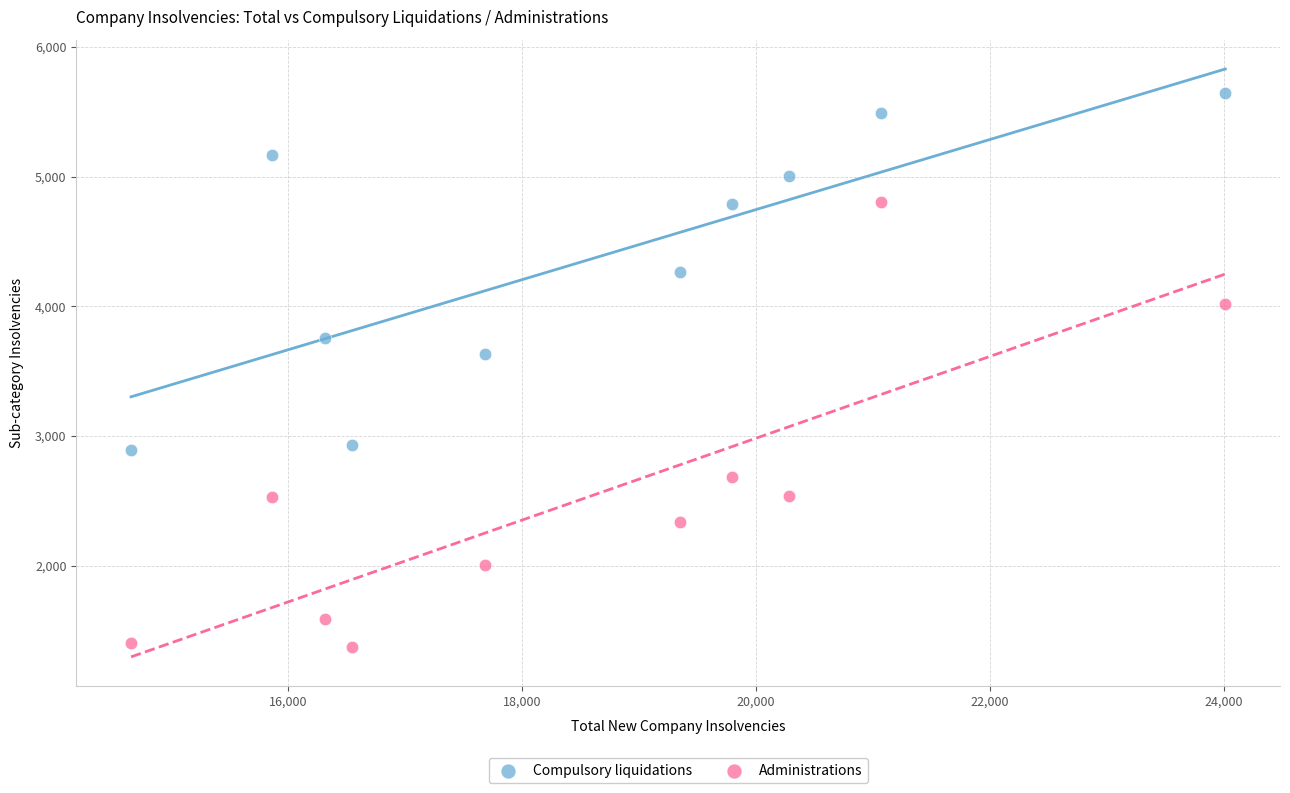

Which series contains the highest Y value?

Compulsory liquidations